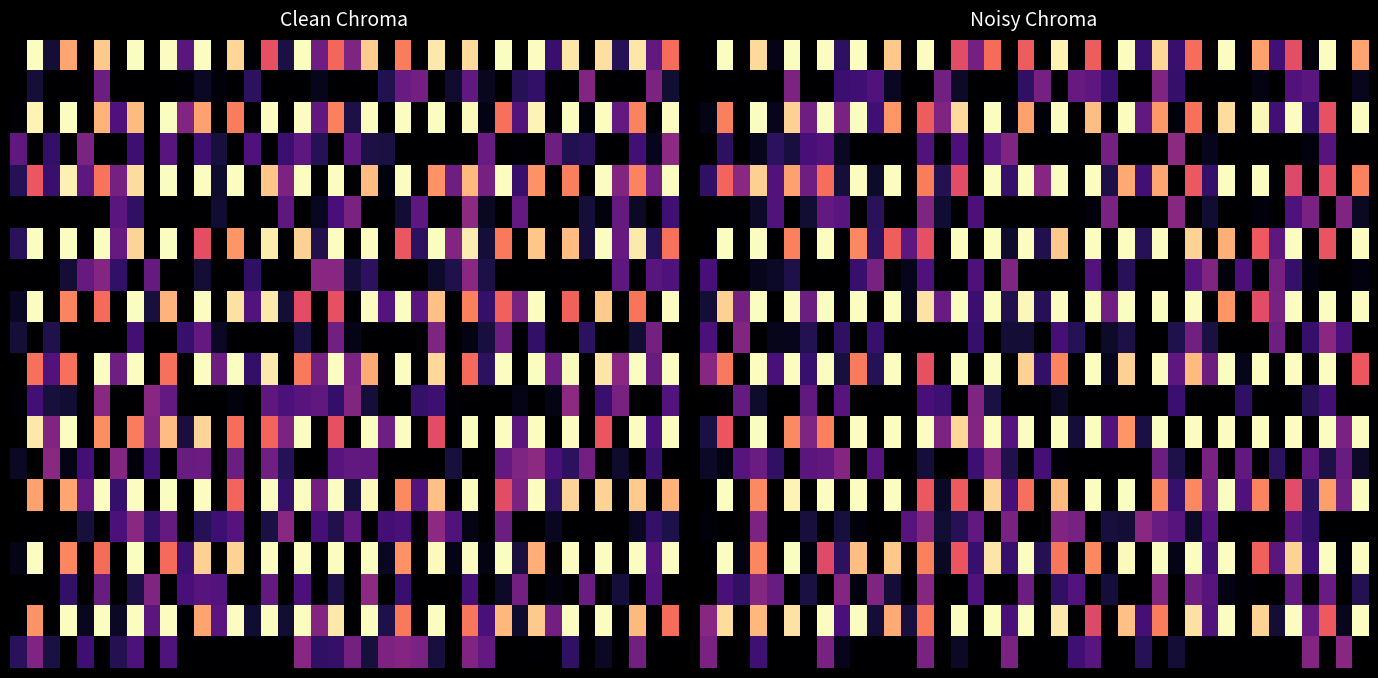

At how many categories does at least one series exceed 0?

40